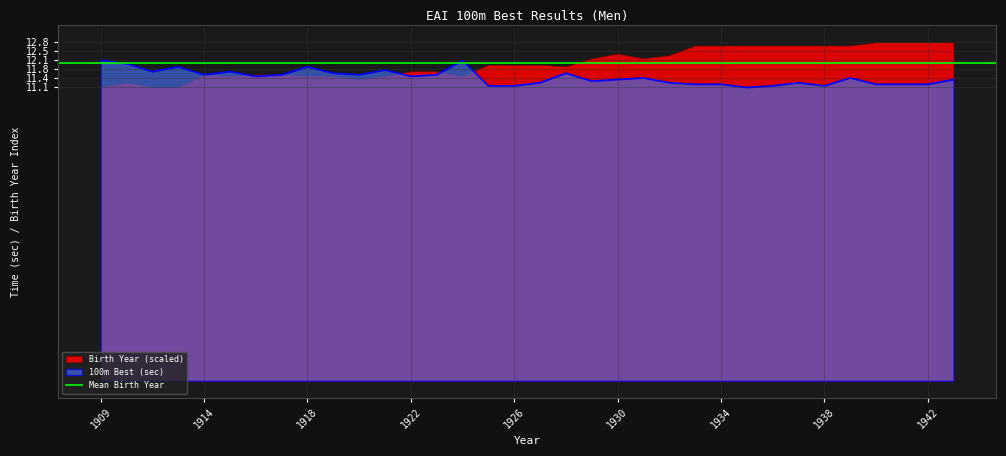

True or false: the data shows 2.9 at 1927.

False